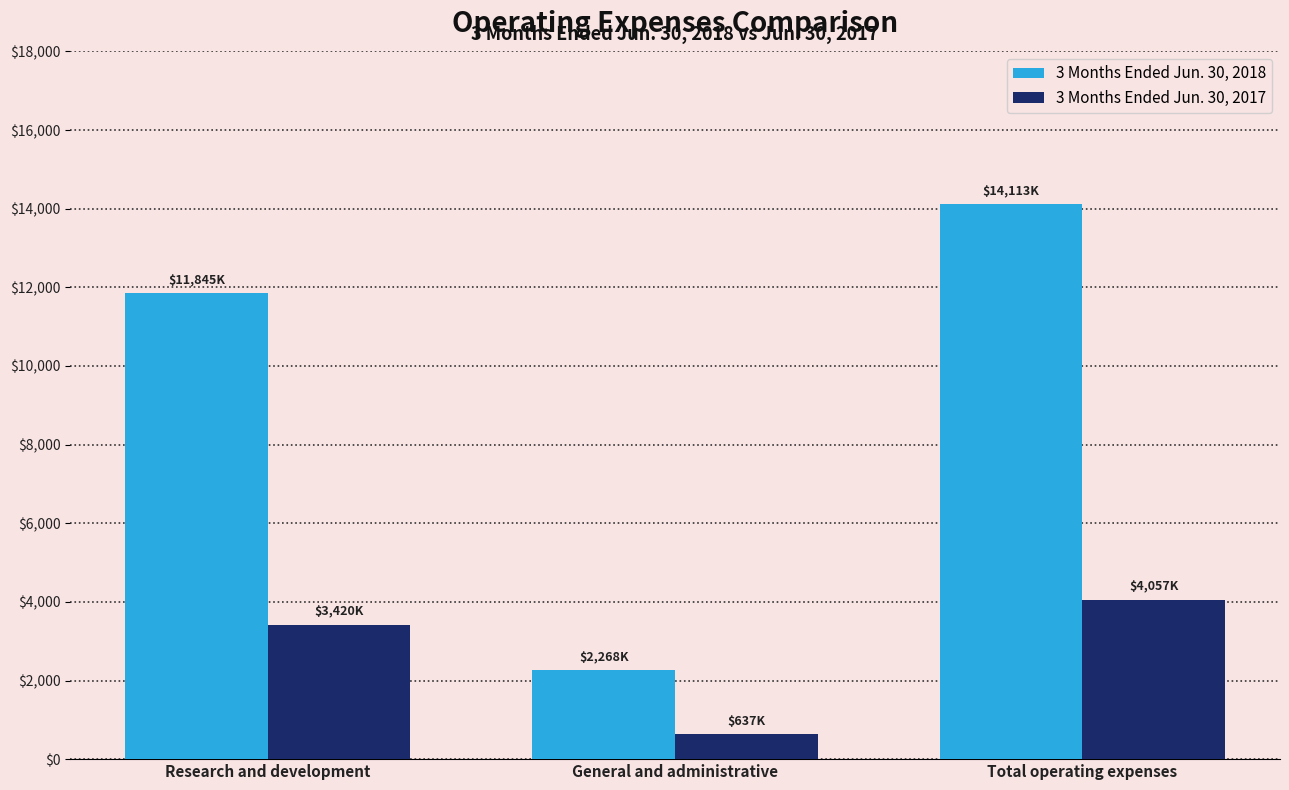

What is the difference between the maximum and minimum values in the 3 Months Ended Jun. 30, 2017 series?

3420